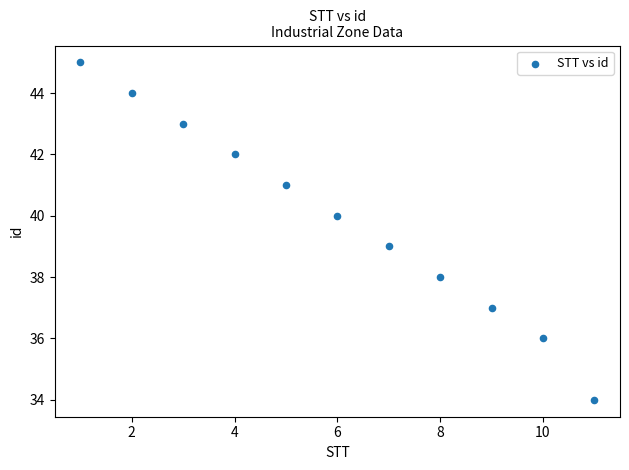

What is the average Y value?

40